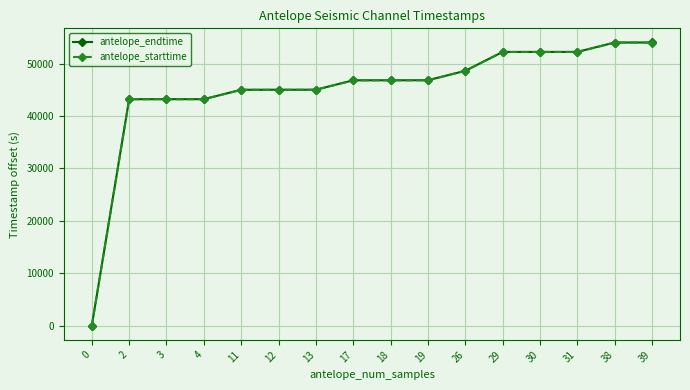

What is the total value across all series at 26?

97215.6